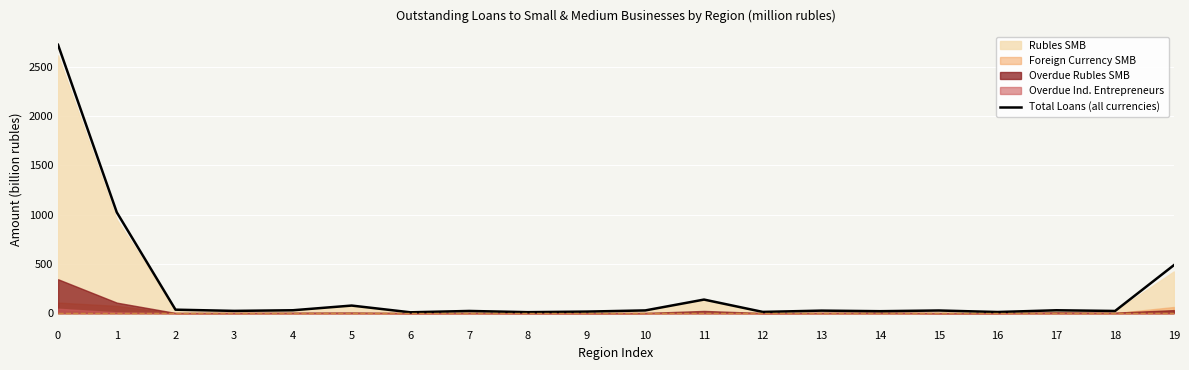

How many points are higher than both their immediate neighbors (excluding endpoints)?

6